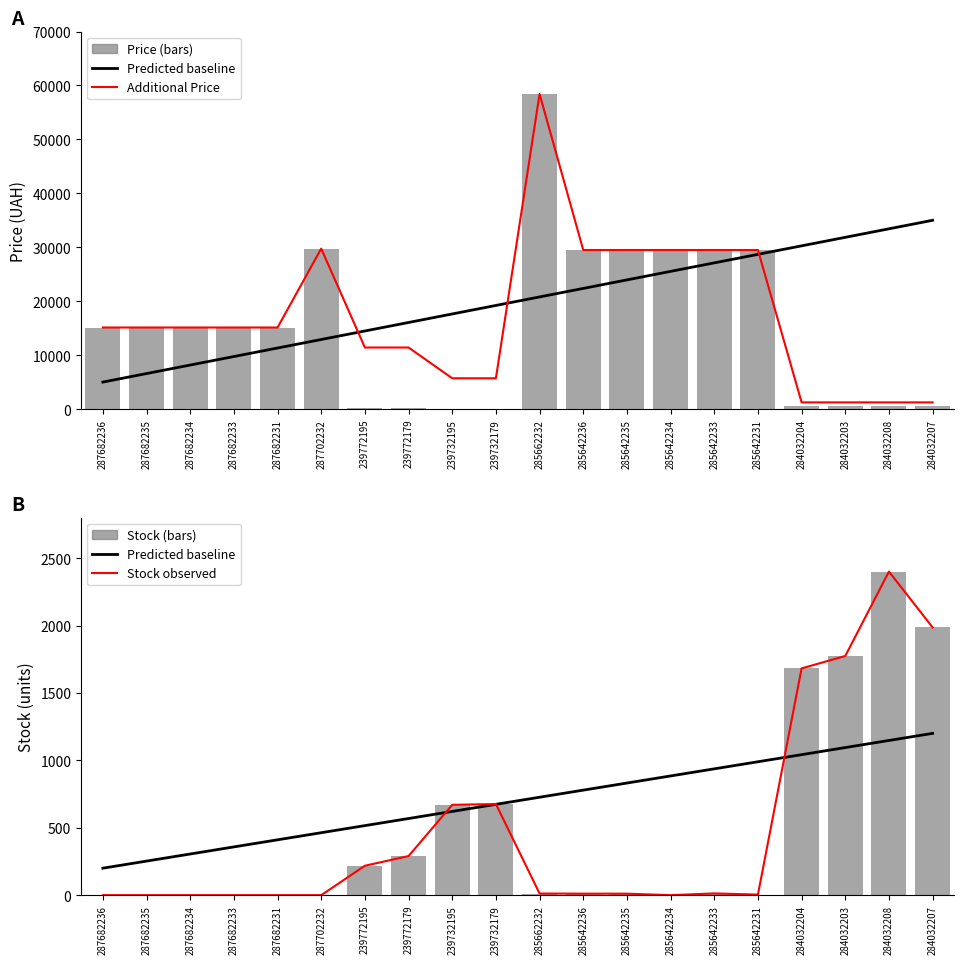

What is the total value across all series at 285662232?

117603.4